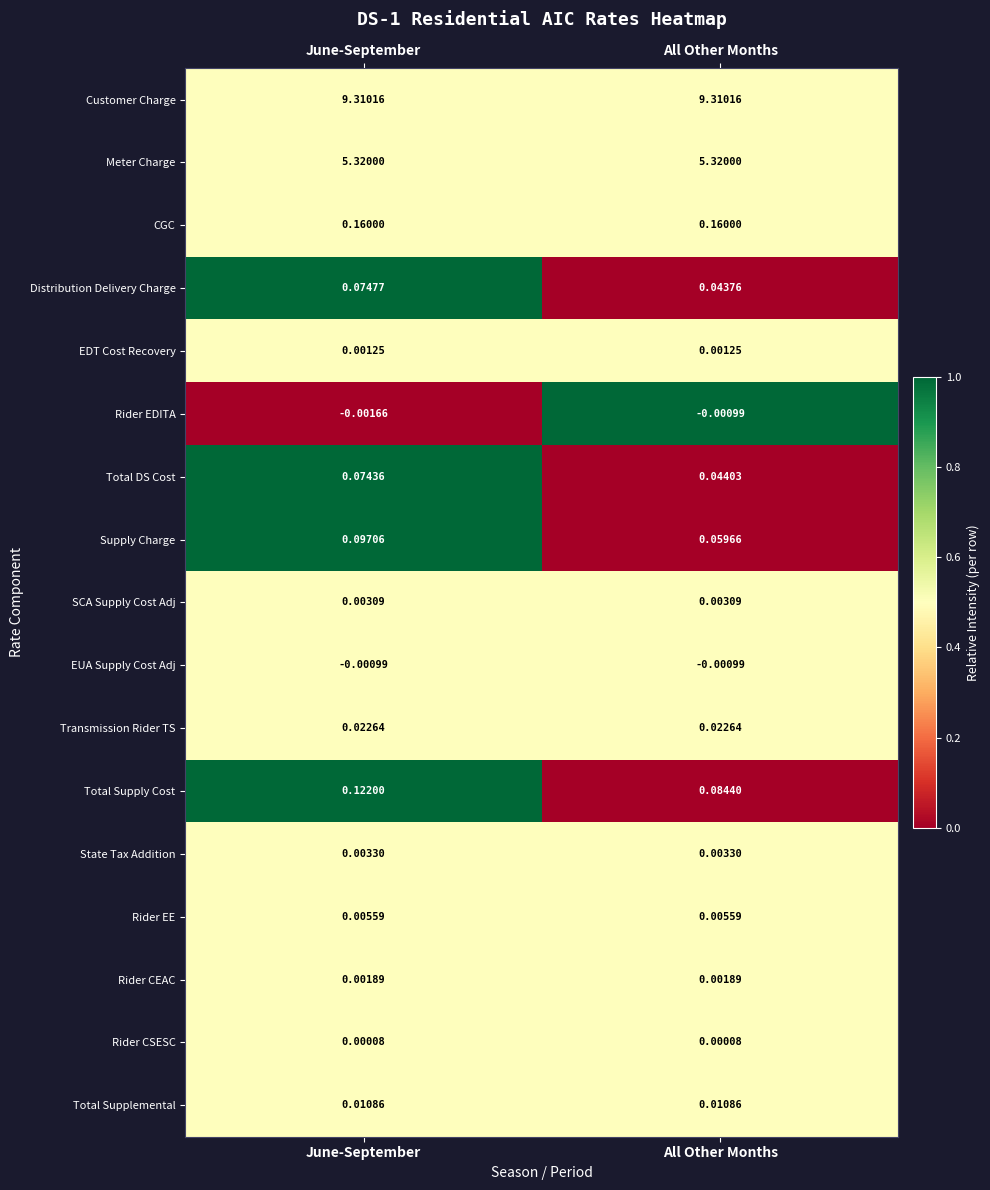

List the labels in order of Distribution Delivery Charge value, smallest first.

All Other Months, June-September